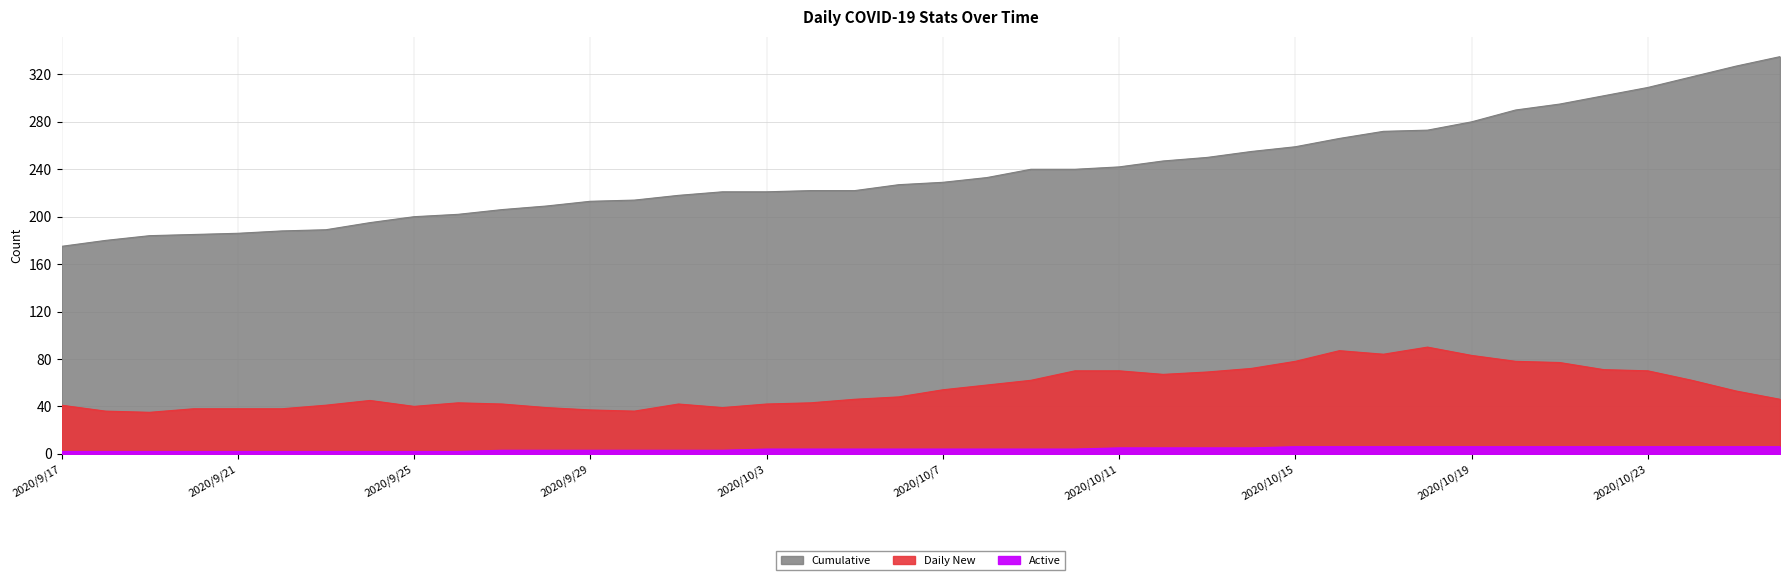

What is the greatest value displayed?

335